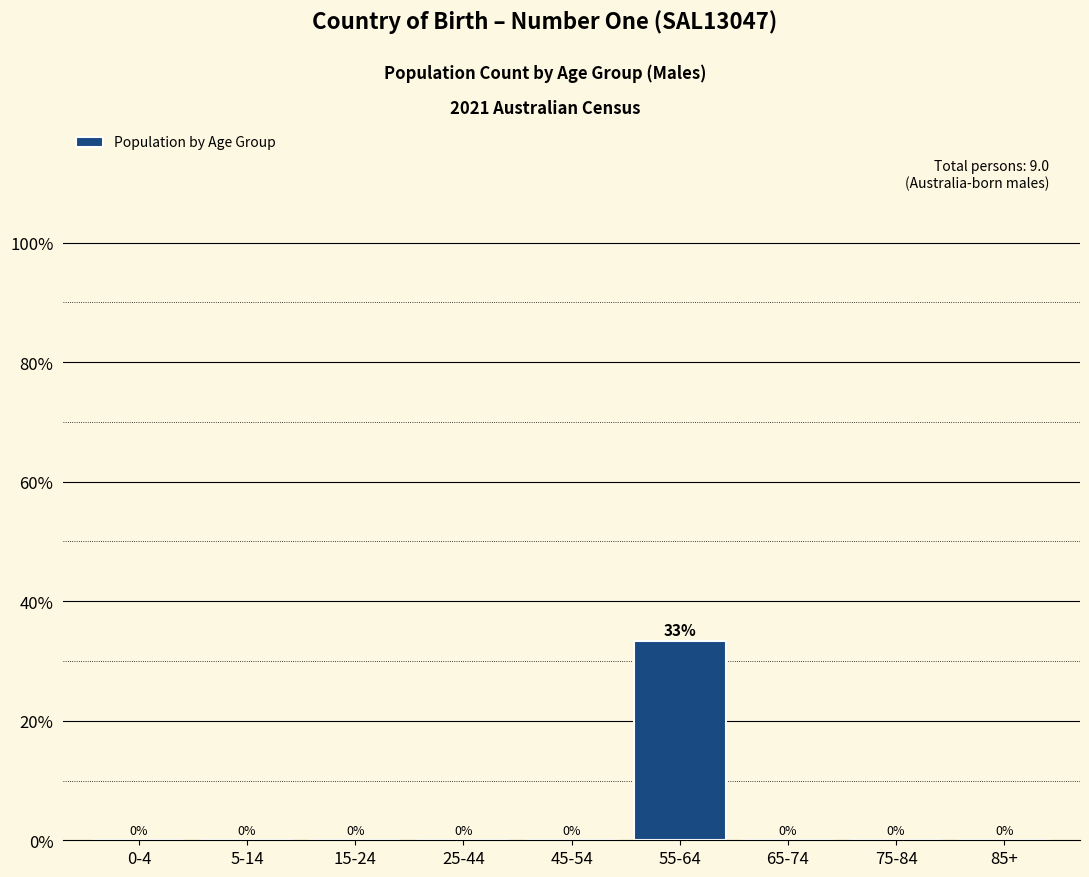

The chart shows a value of 0.0 at 65-74. True or false?

True